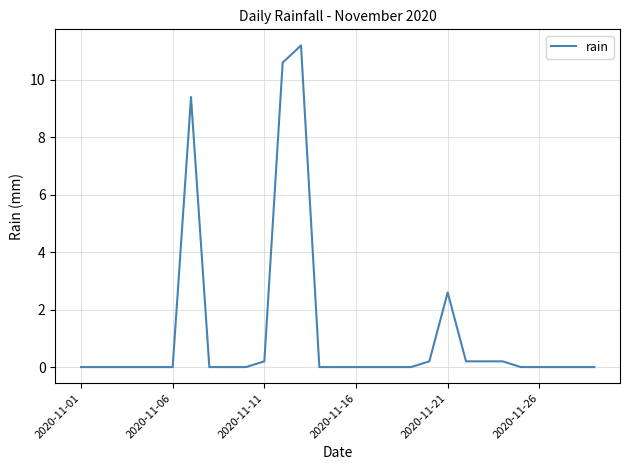

What is the difference between the maximum and minimum values?

11.2